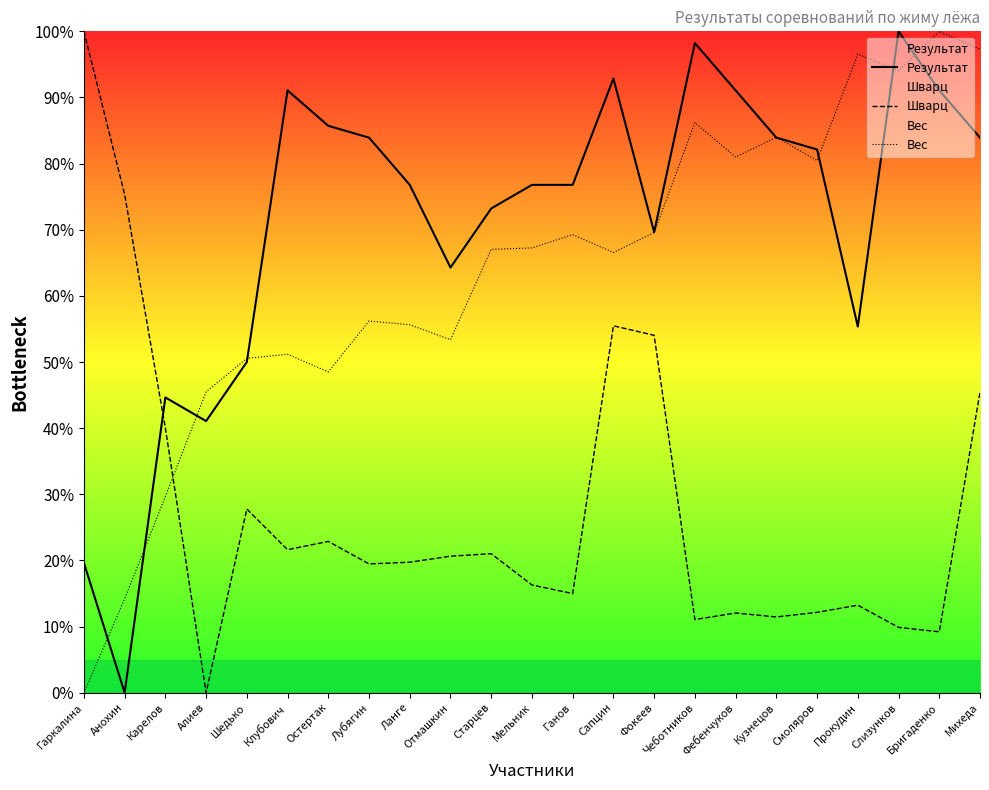

Rank the series by their average value, from highest to lowest.

Результат, Вес, Шварц